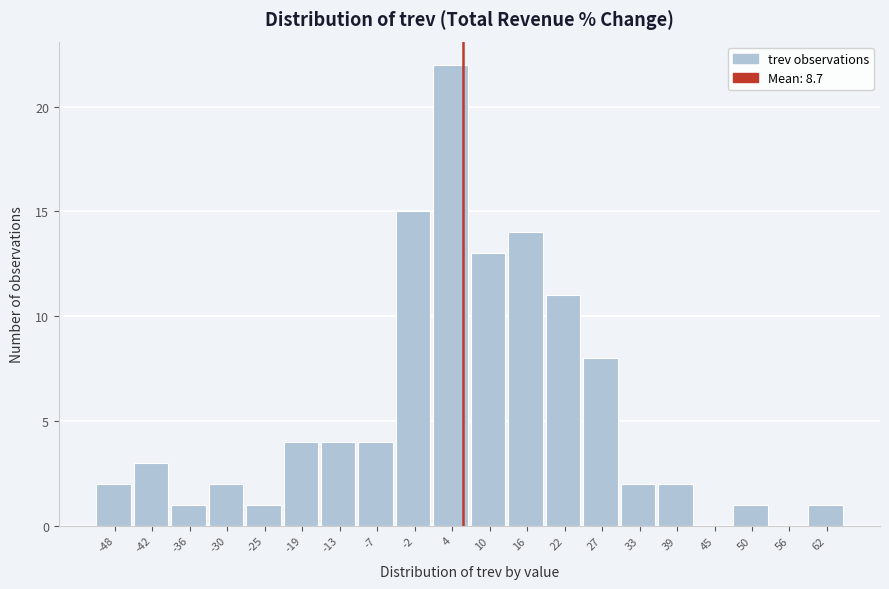

Reading right to left, list all the values displayed in this chart.

62=1	56=0	50=1	45=0	39=2	33=2	27=8	22=11	16=14	10=13	4=22	-2=15	-7=4	-13=4	-19=4	-25=1	-30=2	-36=1	-42=3	-48=2